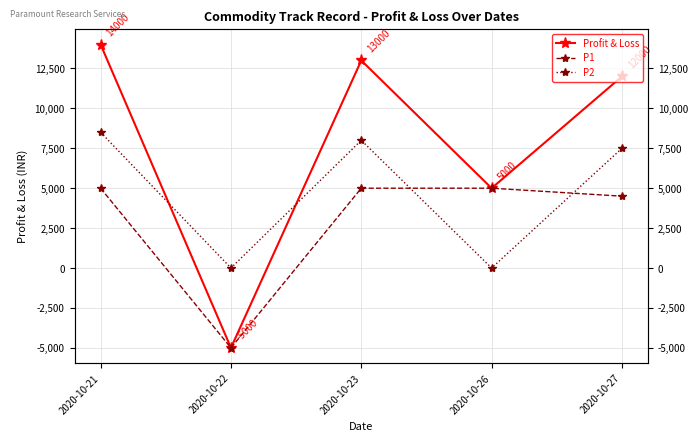

At 2020-10-23, list the series in order from smallest to largest.

P1, P2, Profit & Loss